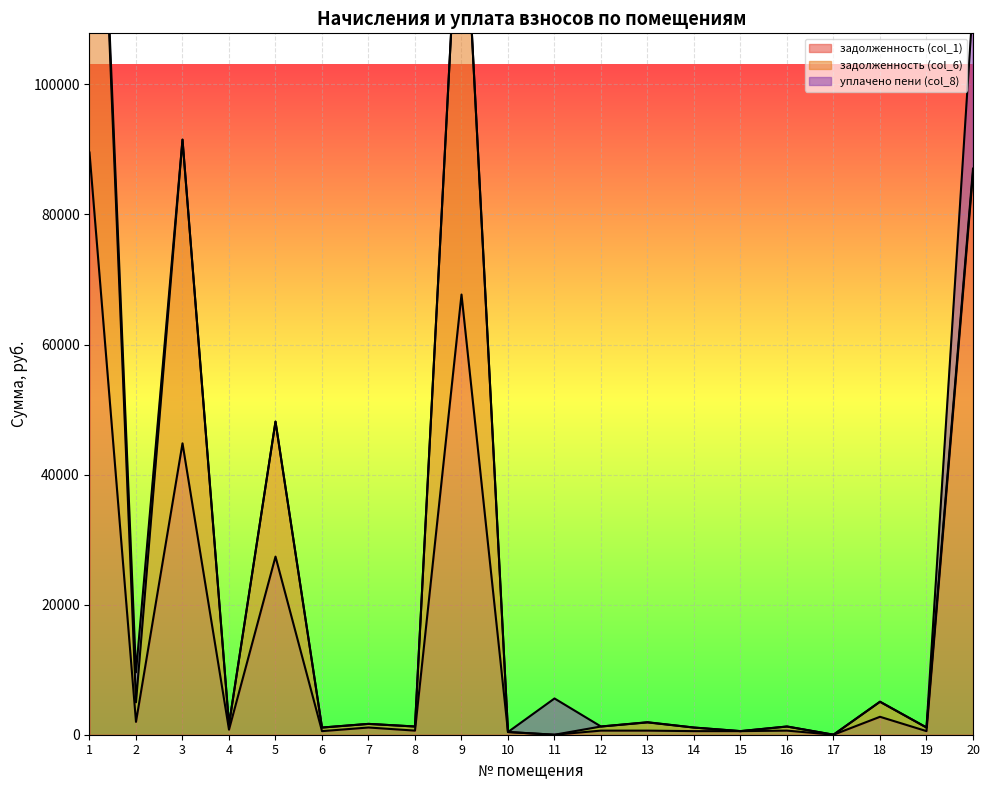

What is the highest value of the уплачено пени (col_8) series?

25595.0